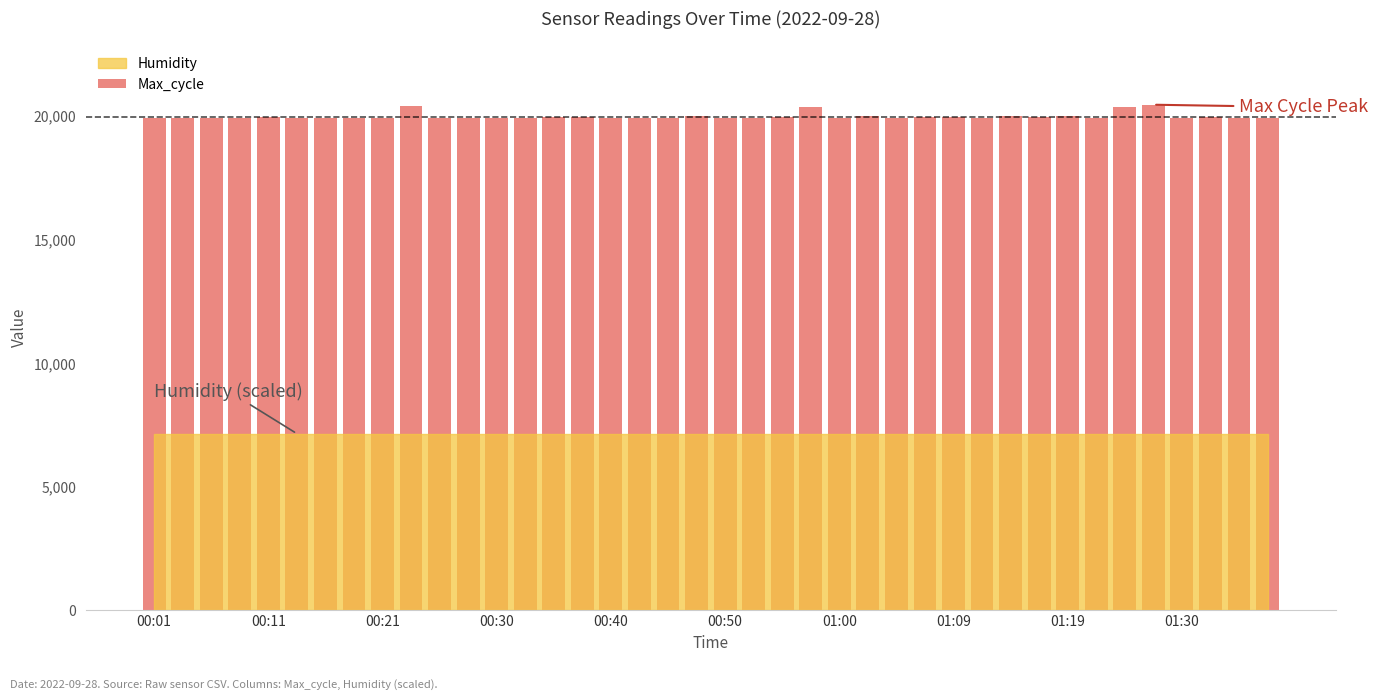

What is the value of the 27th bar from the left?

19915